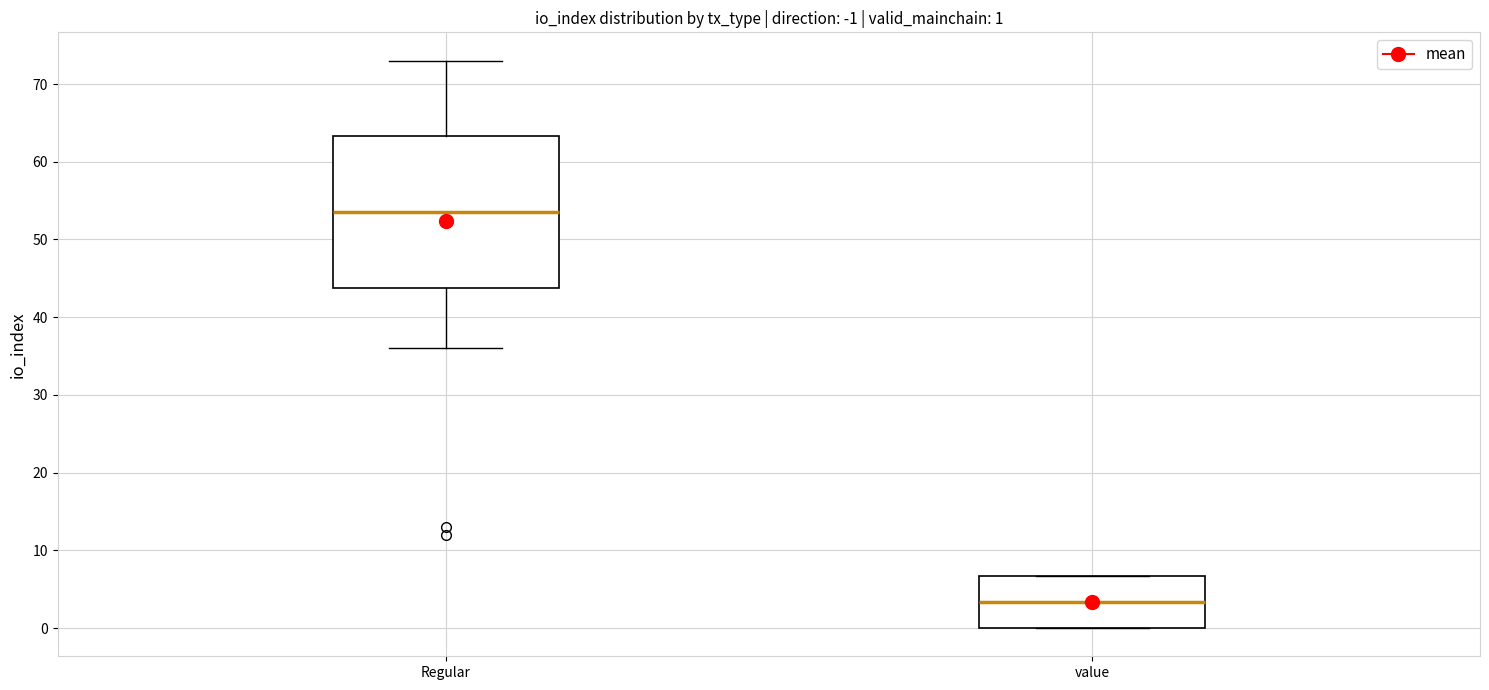

Comparing the boxes themselves (not the whiskers), which one is the tallest?

Regular